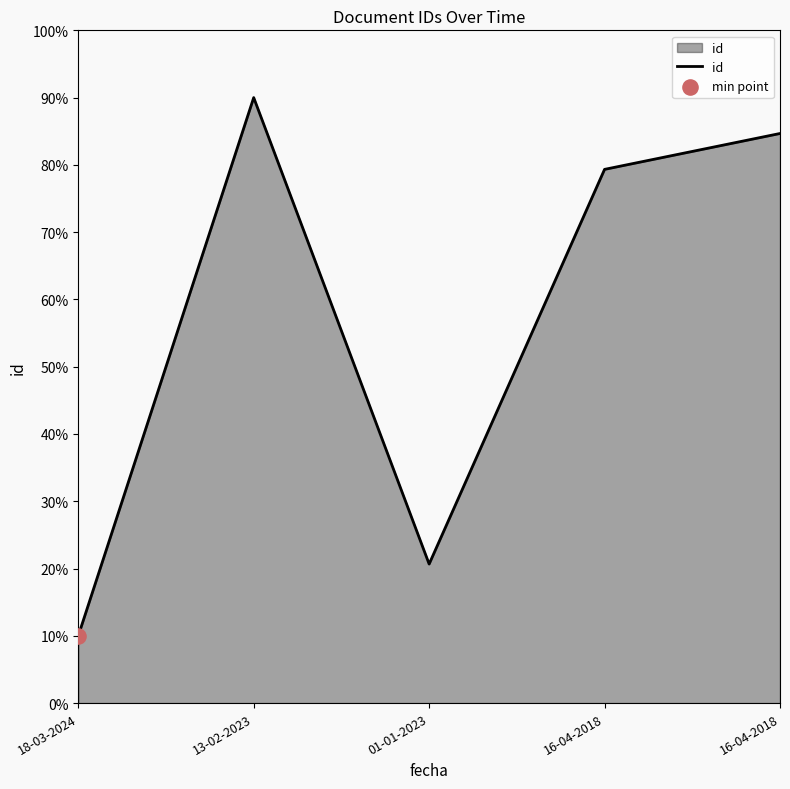

What is the ratio of the value at 18-03-2024 to the value at 16-04-2018?

0.1